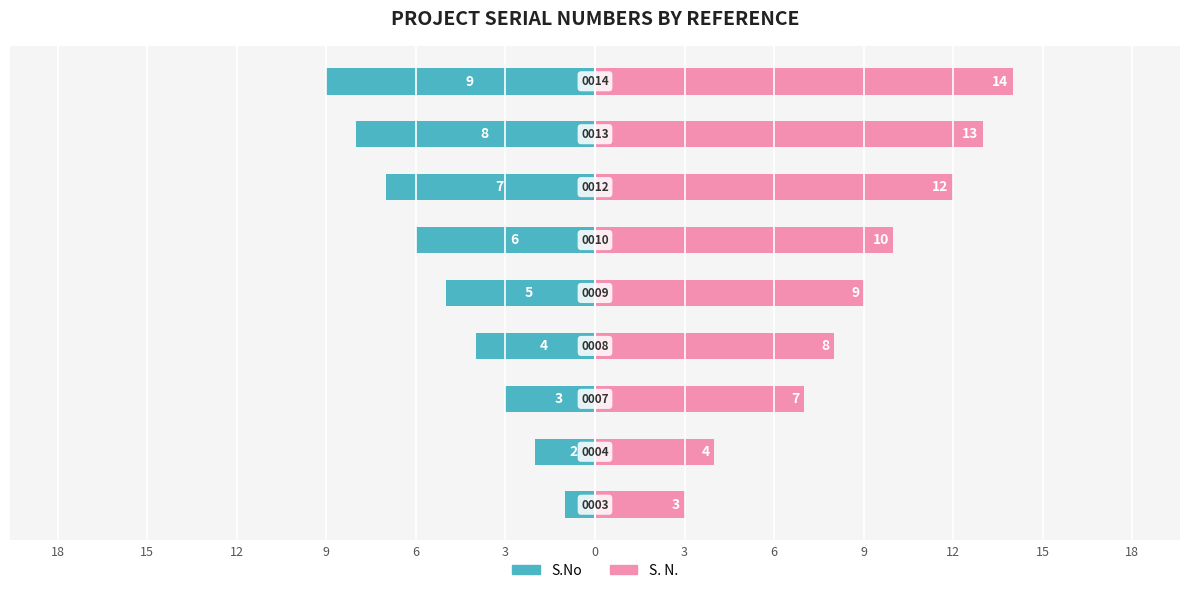

Rank the series by their maximum value, from lowest to highest.

S.No, S. N.